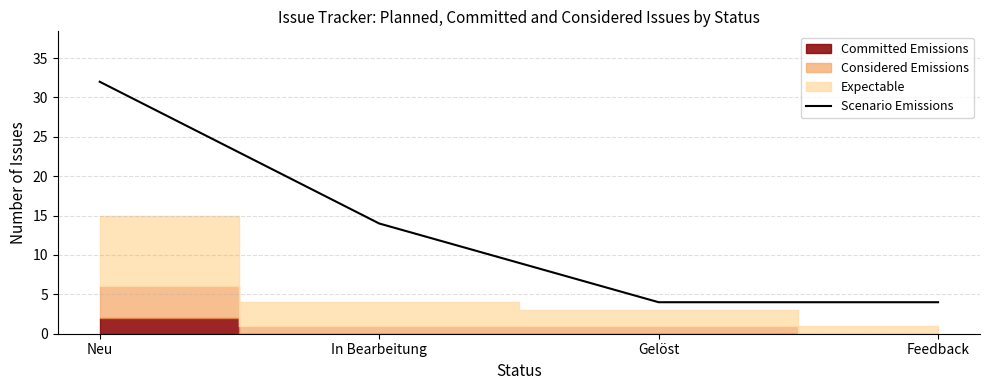

What position from the right is Feedback?

1